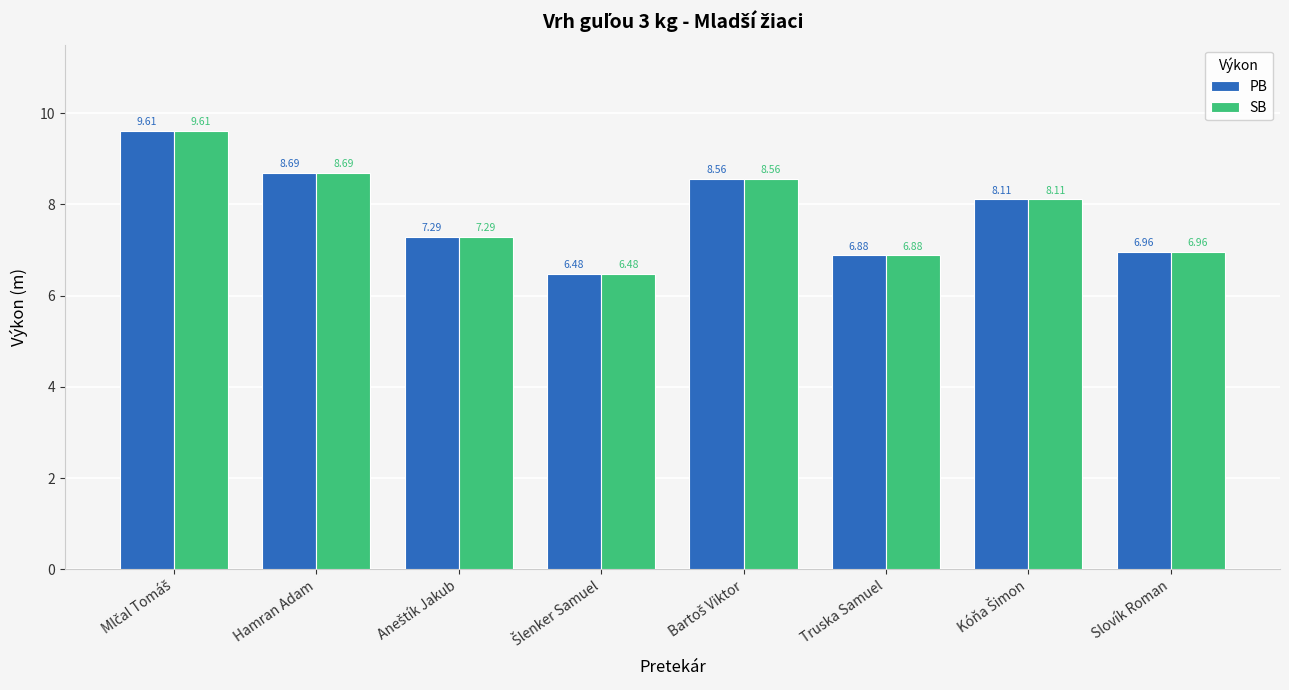

What is the difference between the maximum and minimum values in the SB series?

3.1